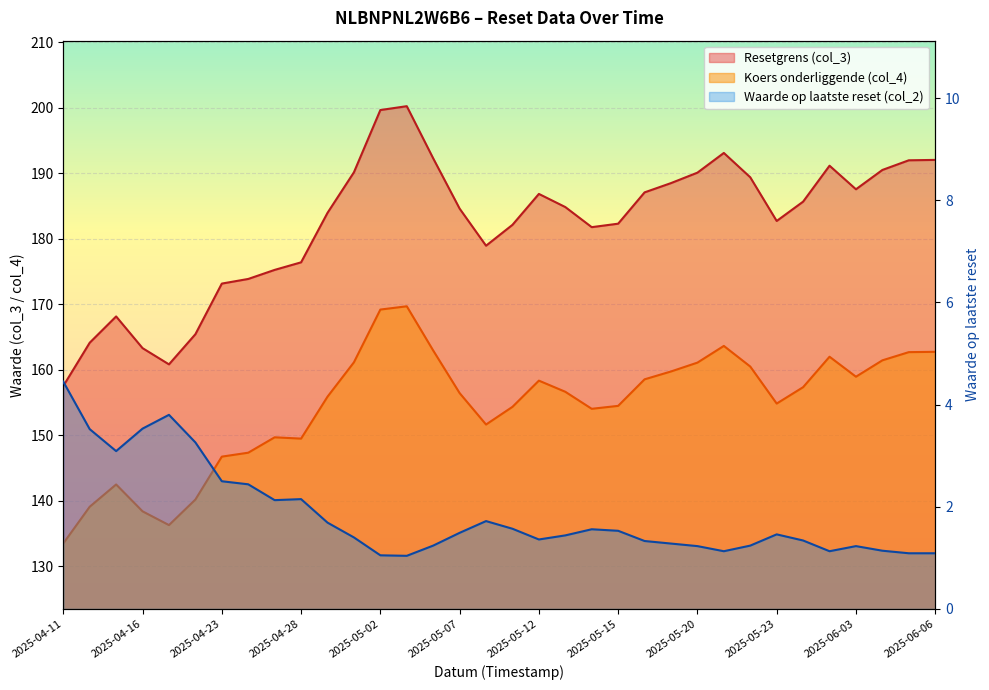

Which series has the largest range (max minus min)?

Resetgrens (col_3)